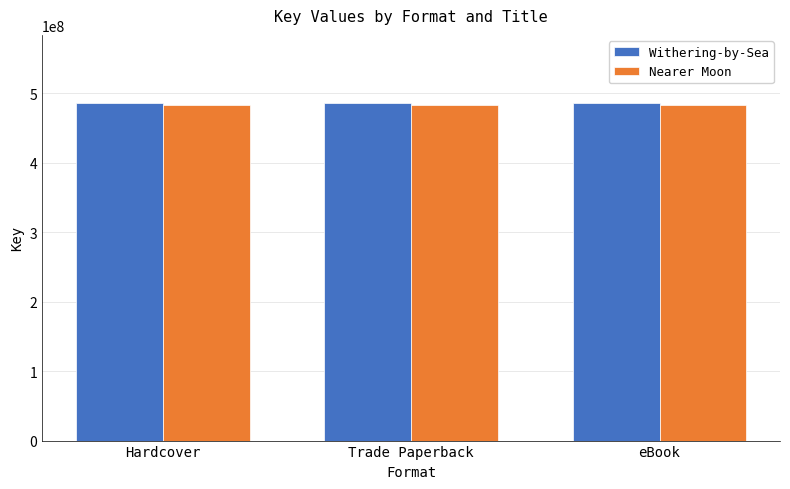

What is the sum of all Withering-by-Sea values?

1460742000